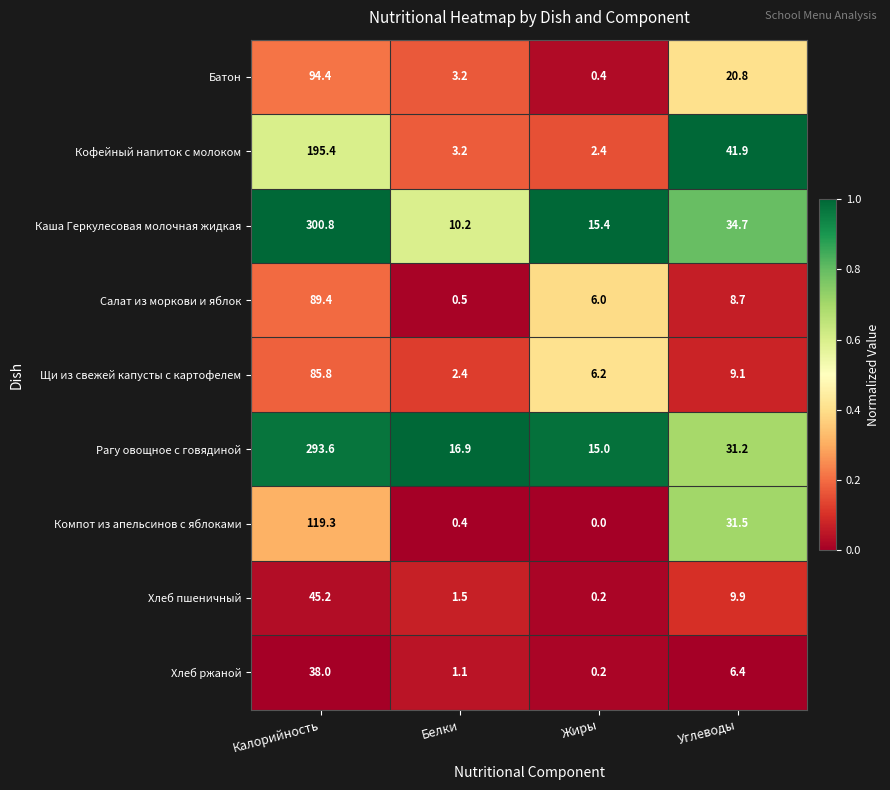

Is the value of Хлеб ржаной at Жиры greater than the value of Кофейный напиток с молоком at Белки?

No